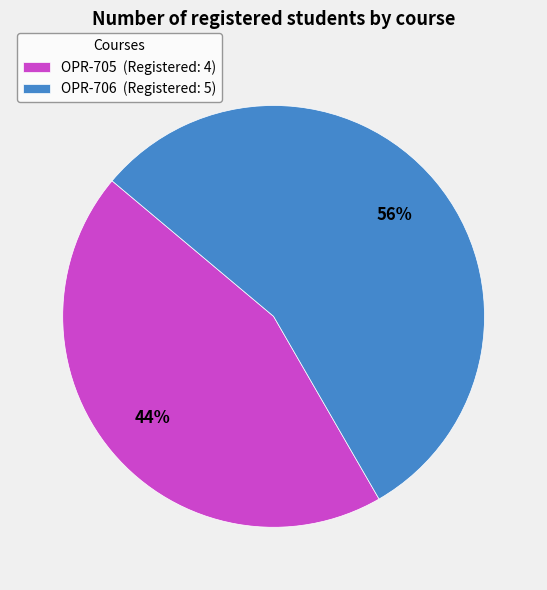

Between OPR-705 (Registered: 4) and OPR-706 (Registered: 5), which is larger?

OPR-706 (Registered: 5)